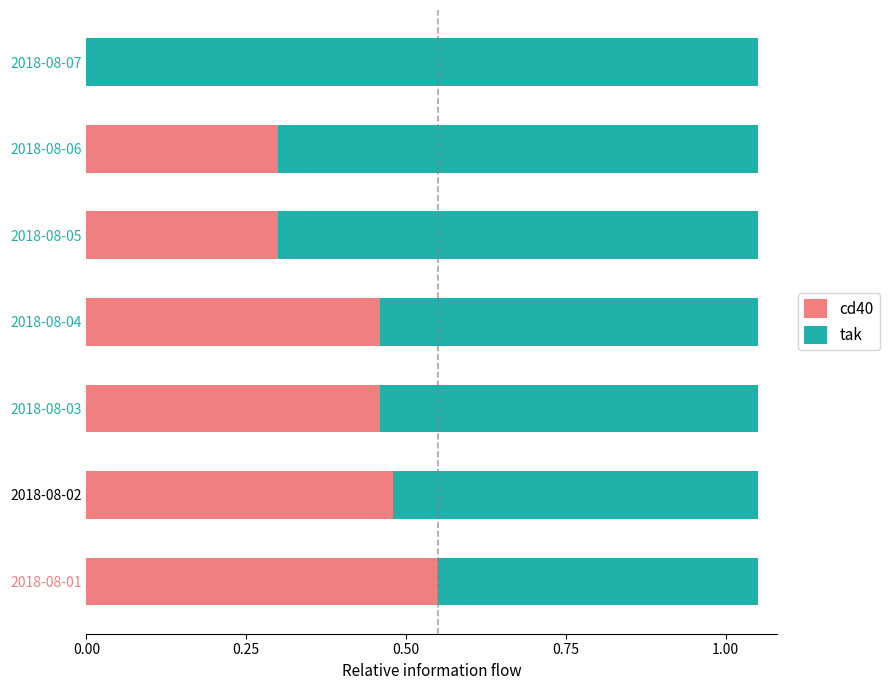

At which label does cd40 reach its peak?

2018-08-01